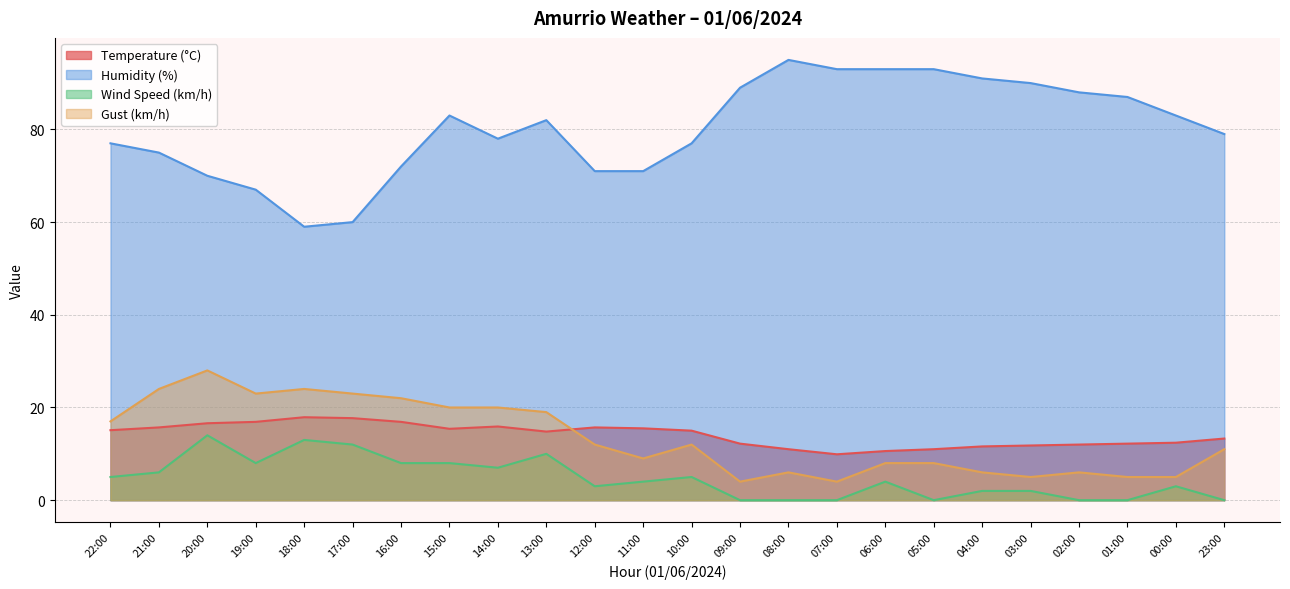

How many lines are shown in the chart?

4